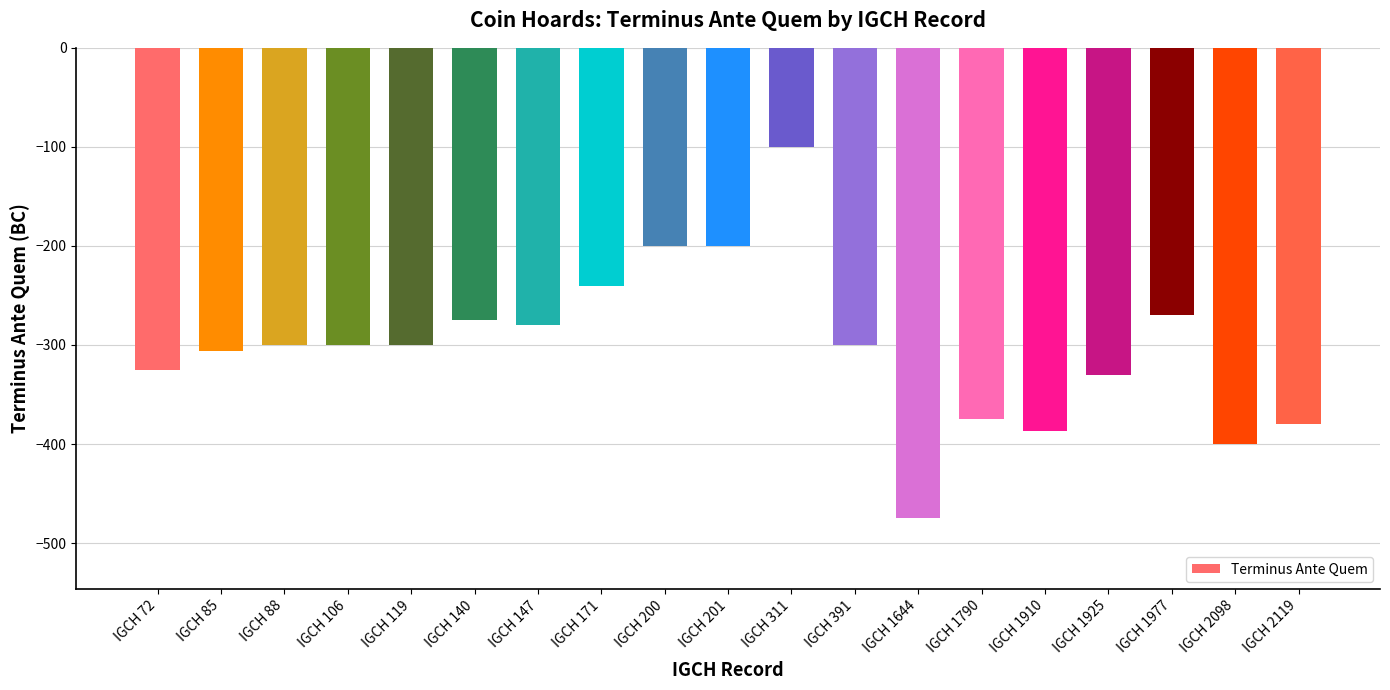

Reading left to right, transcribe all the data shown in this chart.

IGCH 72=-325	IGCH 85=-306	IGCH 88=-300	IGCH 106=-300	IGCH 119=-300	IGCH 140=-275	IGCH 147=-280	IGCH 171=-240	IGCH 200=-200	IGCH 201=-200	IGCH 311=-100	IGCH 391=-300	IGCH 1644=-475	IGCH 1790=-375	IGCH 1910=-387	IGCH 1925=-330	IGCH 1977=-270	IGCH 2098=-400	IGCH 2119=-380